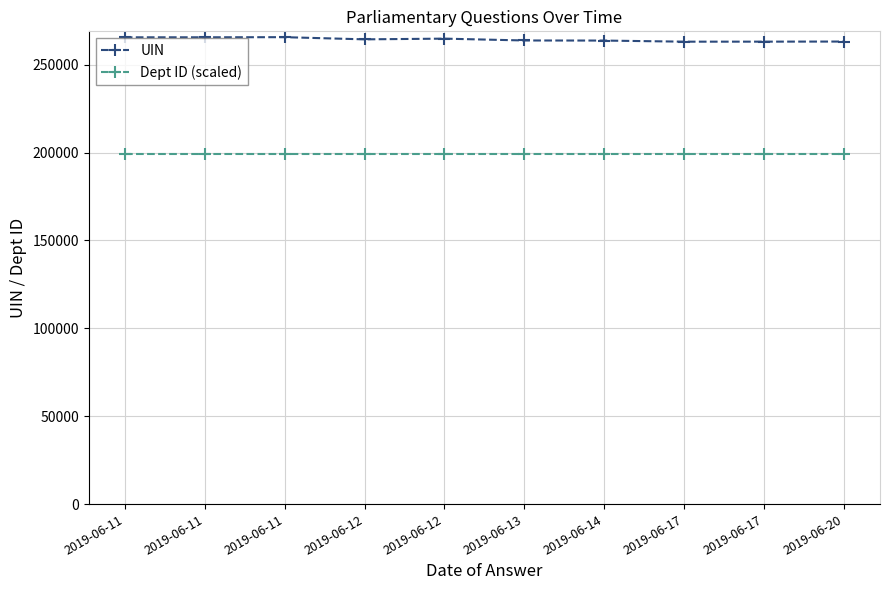

True or false: Dept ID (scaled) and UIN cross at least once.

False